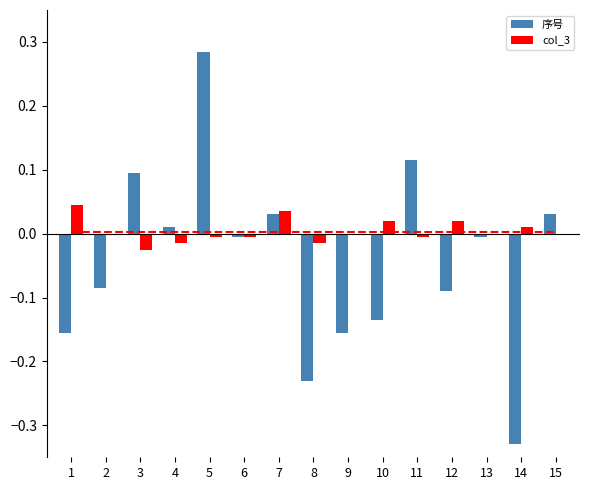

Is it true that col_3 equals 0.0 at 10?

True